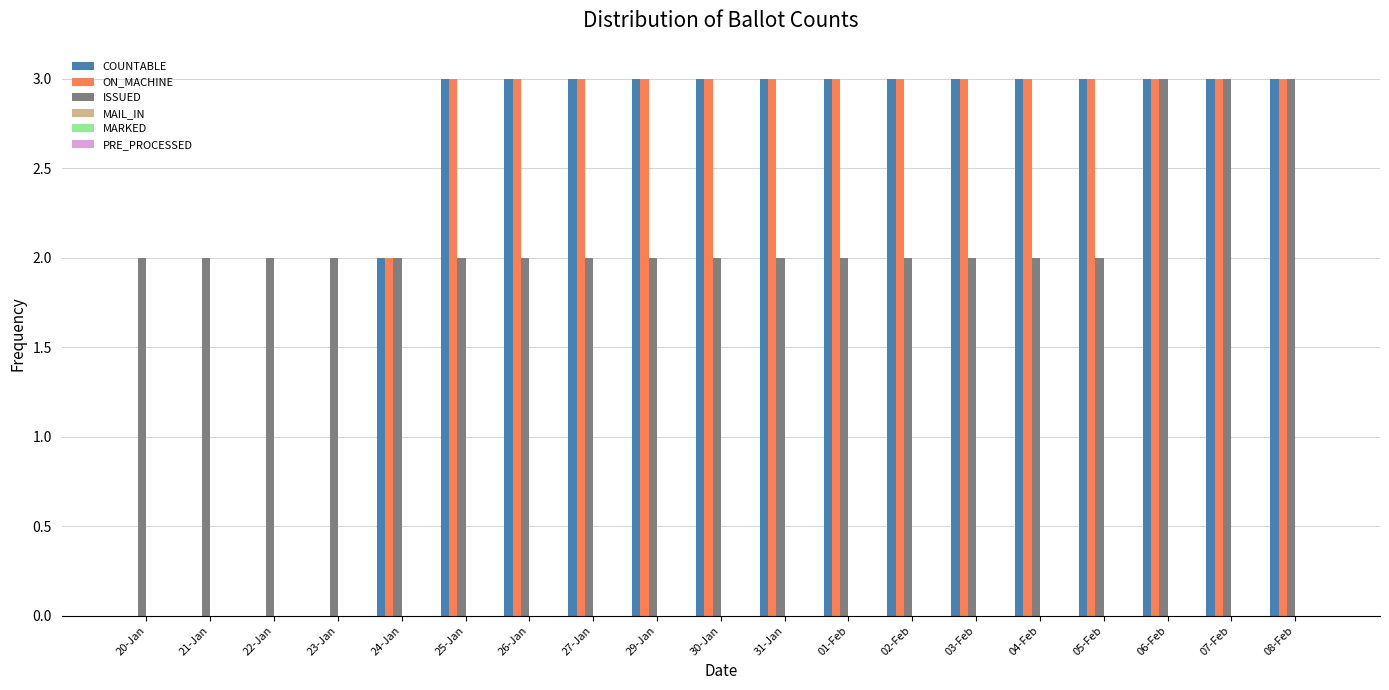

What is the sum of the COUNTABLE values at 07-Feb and 30-Jan?

6